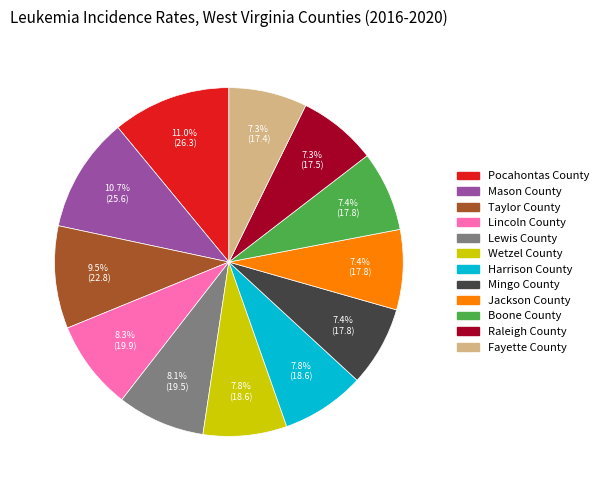

True or false: Lincoln County accounts for 8% of the total.

True